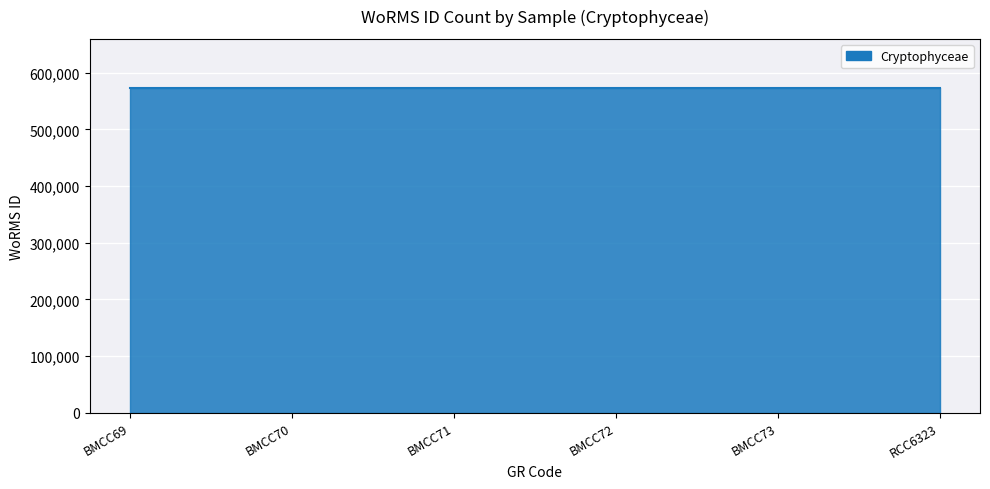

True or false: the data has more than 2 interior local peaks.

False